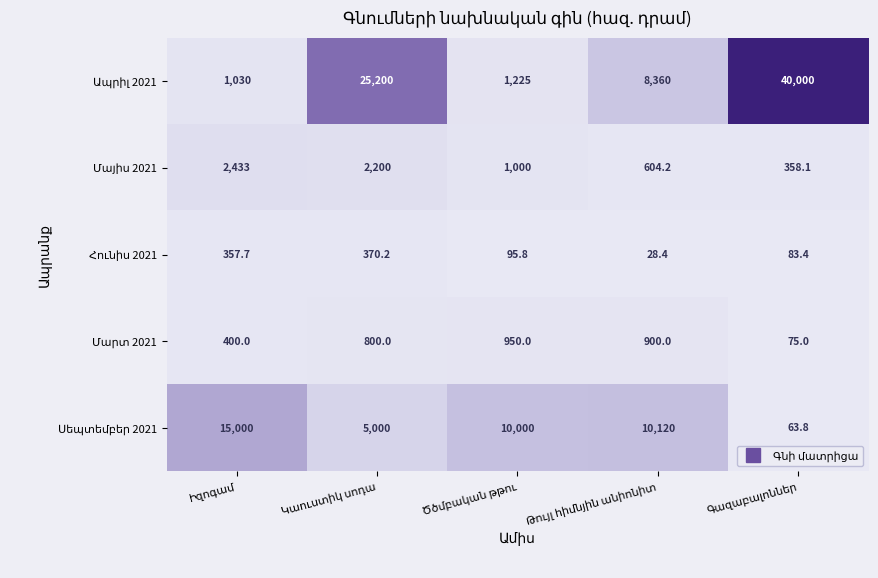

At Իզոգամ, list the series in order from smallest to largest.

Հունիս 2021, Մարտ 2021, Ապրիլ 2021, Մայիս 2021, Սեպտեմբեր 2021